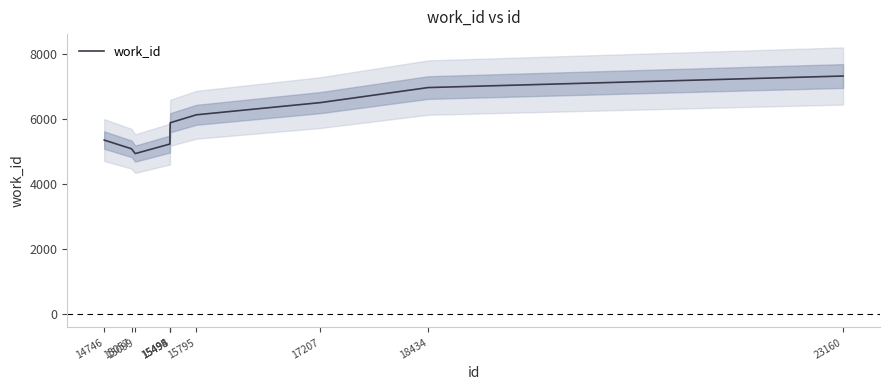

Is it true that the value at 15057 is 8698.9?

False